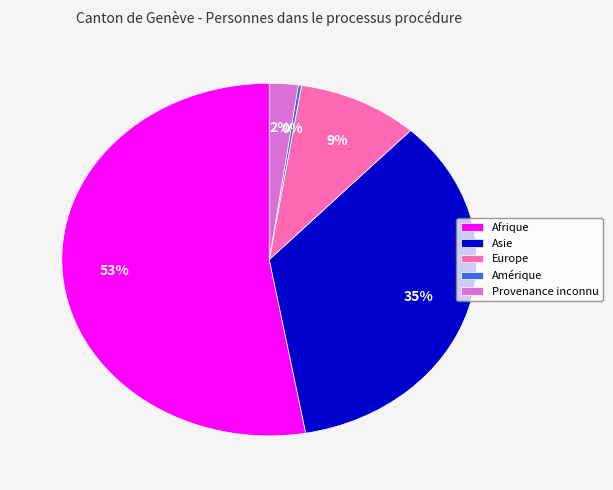

Which category has the biggest portion of the pie?

Afrique